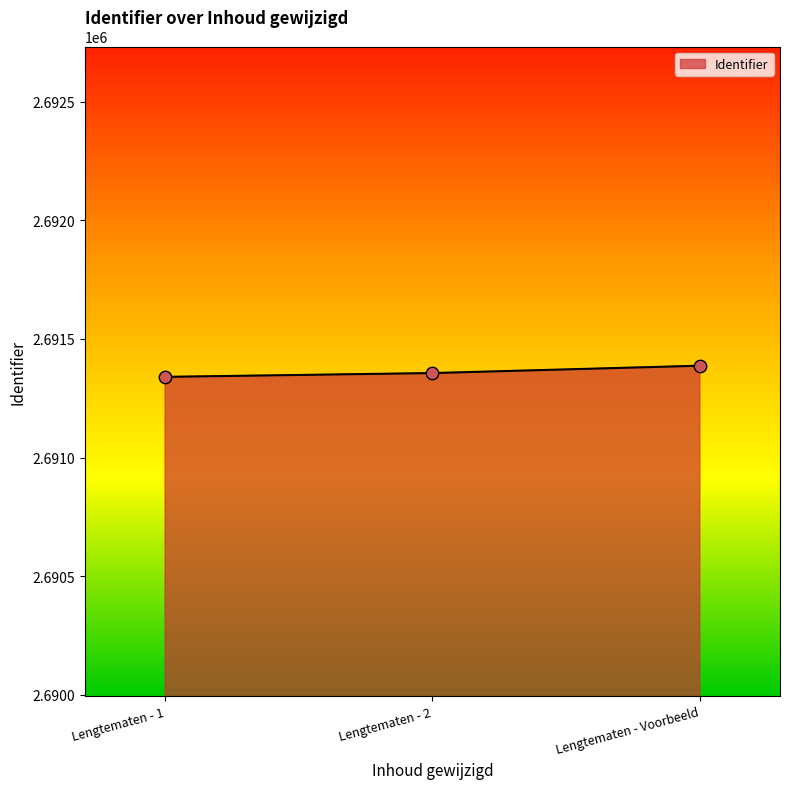

Which has a higher value, Lengtematen - 2 or Lengtematen - Voorbeeld?

Lengtematen - Voorbeeld